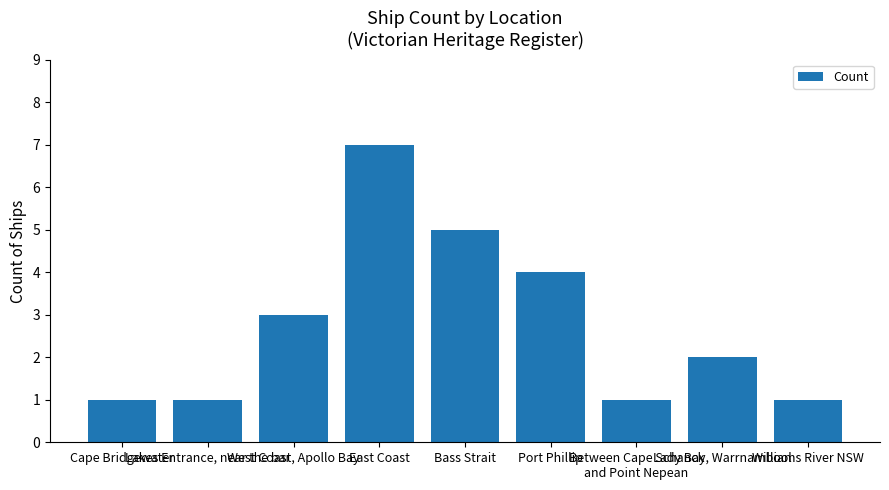

What is the difference between the second highest and minimum values?

4